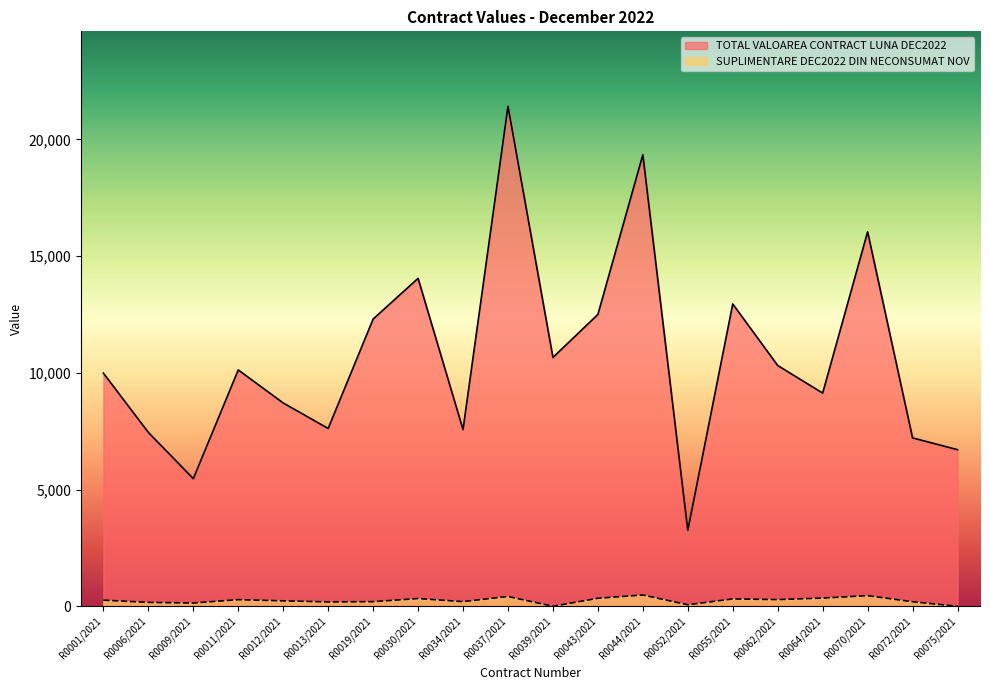

True or false: SUPLIMENTARE DEC2022 DIN NECONSUMAT NOV and TOTAL VALOAREA CONTRACT LUNA DEC2022 intersect in this chart.

False